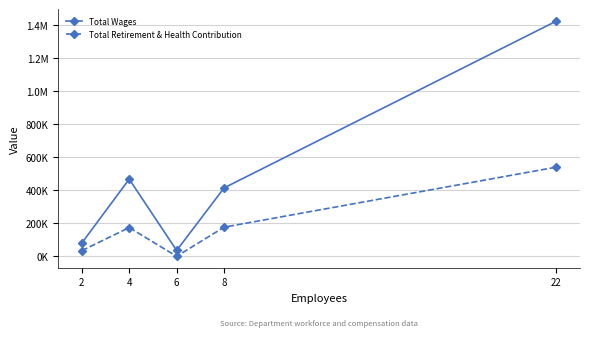

At which category does Total Wages reach its first local peak?

4